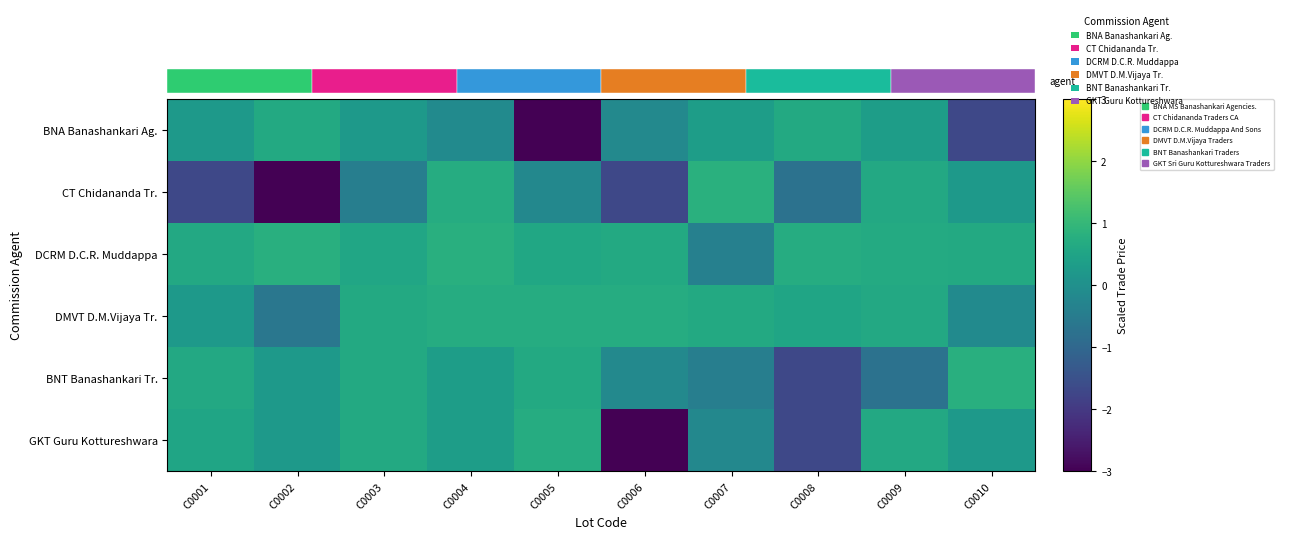

How many values in CT Chidananda Tr. are above zero?

4